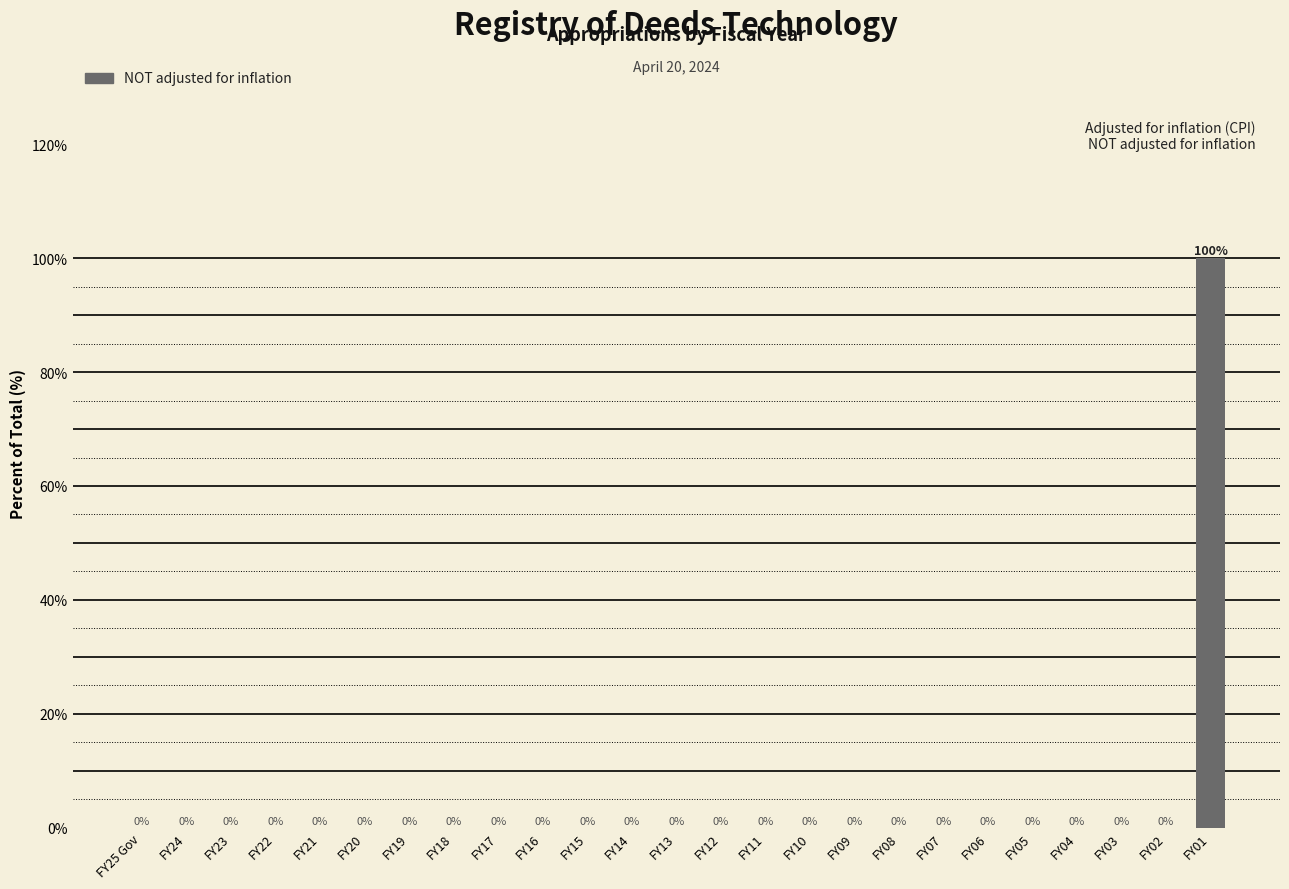

Reading left to right, transcribe all the data shown in this chart.

FY25 Gov=0	FY24=0	FY23=0	FY22=0	FY21=0	FY20=0	FY19=0	FY18=0	FY17=0	FY16=0	FY15=0	FY14=0	FY13=0	FY12=0	FY11=0	FY10=0	FY09=0	FY08=0	FY07=0	FY06=0	FY05=0	FY04=0	FY03=0	FY02=0	FY01=100